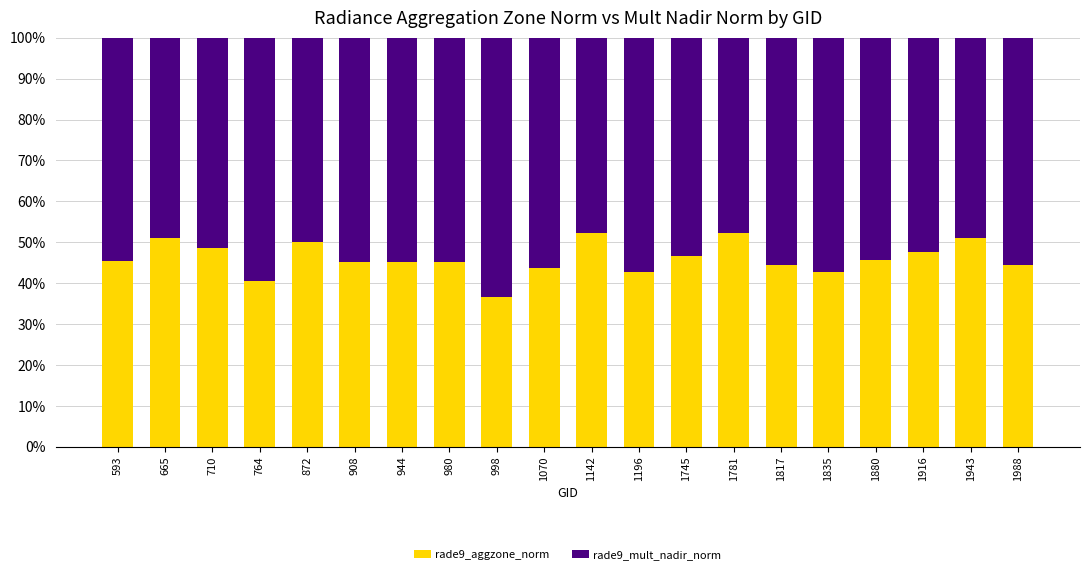

What is the average value of the rade9_aggzone_norm series?

46.1